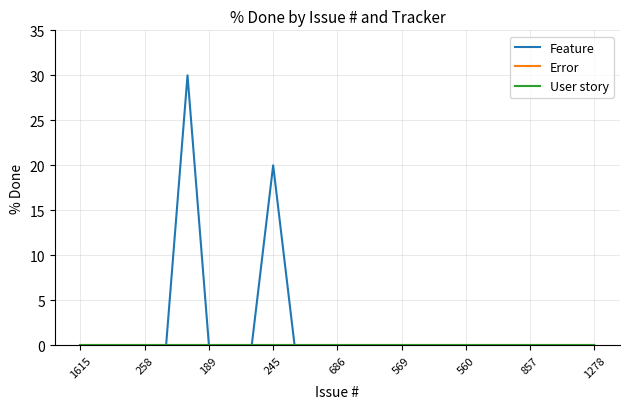

Does the chart have visible grid lines?

Yes